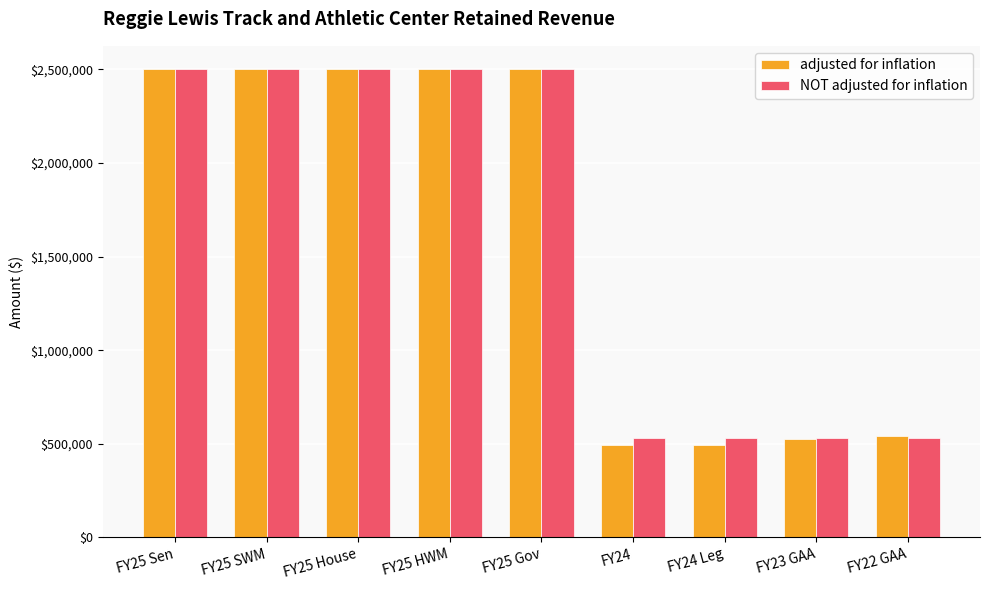

What are all the series names shown in the legend?

adjusted for inflation, NOT adjusted for inflation